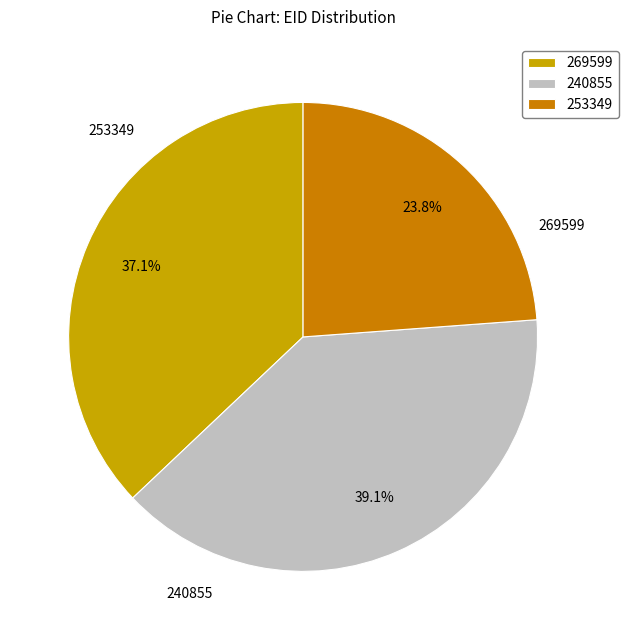

The 240855 slice represents 39% of the pie. True or false?

True